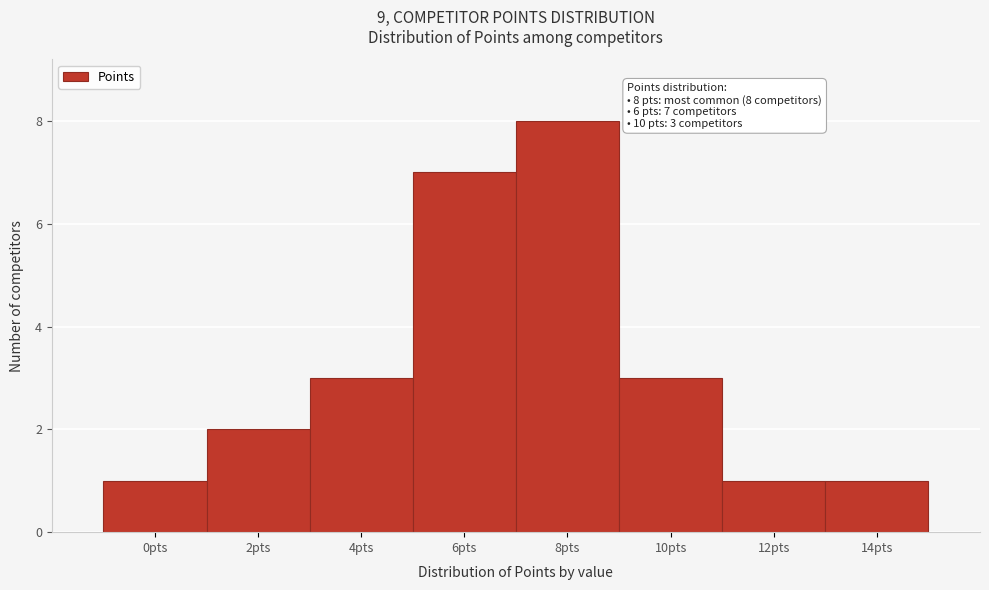

Reading left to right, what are all the values shown in this chart?

0pts=1	2pts=2	4pts=3	6pts=7	8pts=8	10pts=3	12pts=1	14pts=1